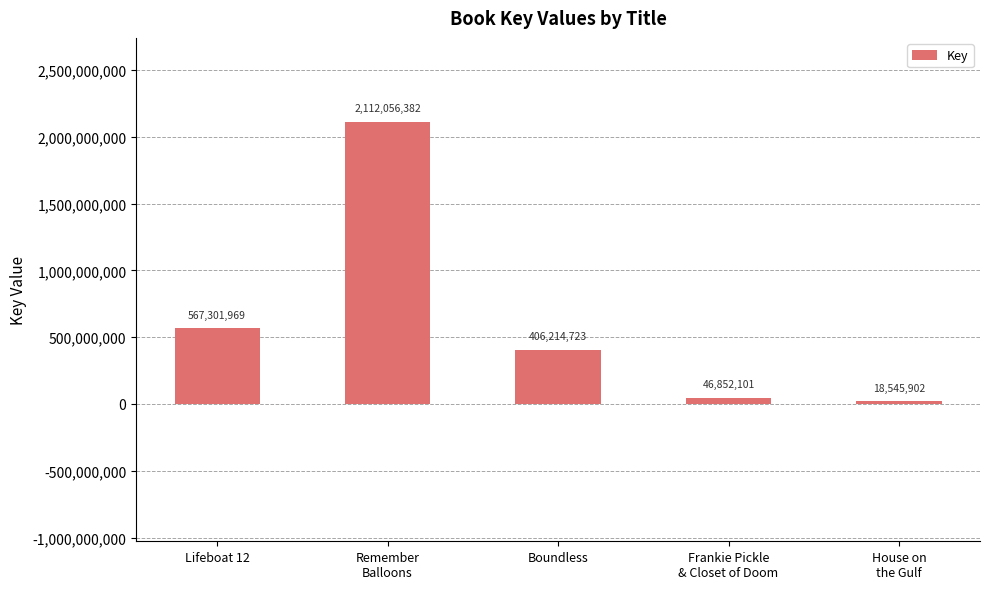

How many series are shown in this chart?

1